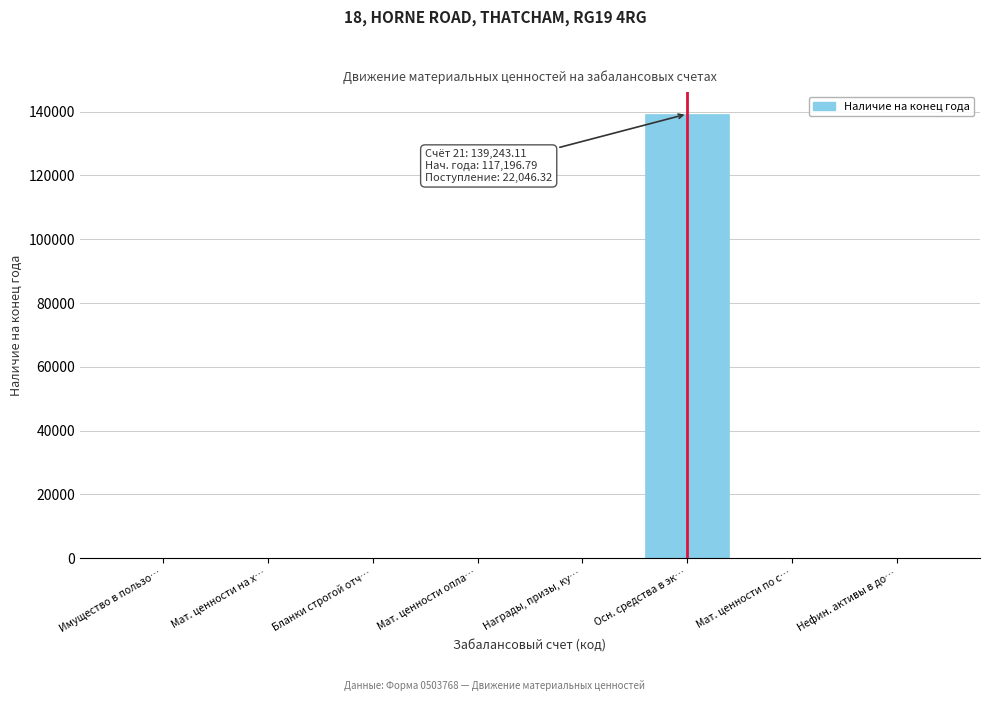

Is it true that the value at Мат. ценности по с… is -50791.1?

False